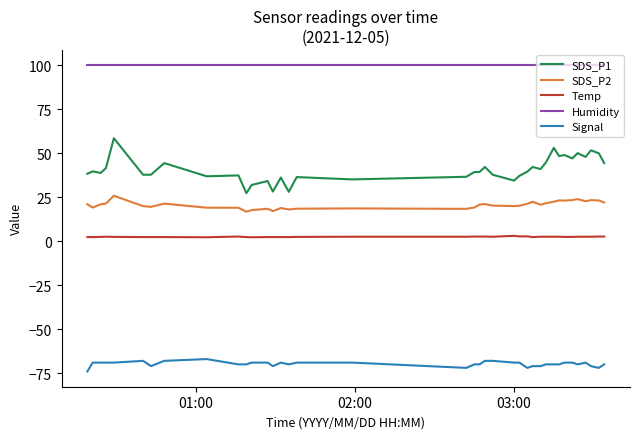

What is the difference between the maximum and minimum values in the Signal series?

7.0